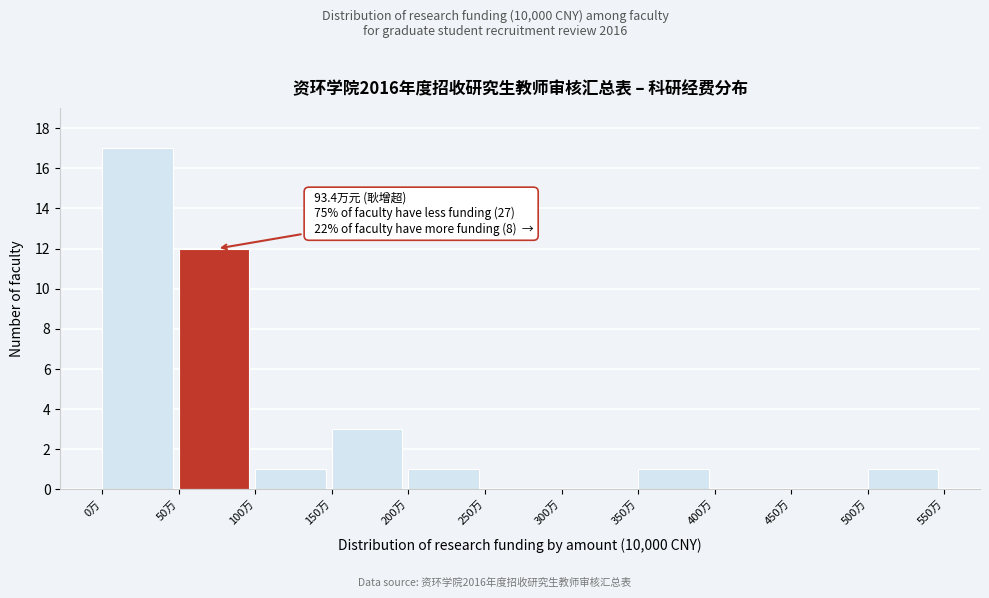

Which range on the x-axis has the tallest bar?

0 to 50